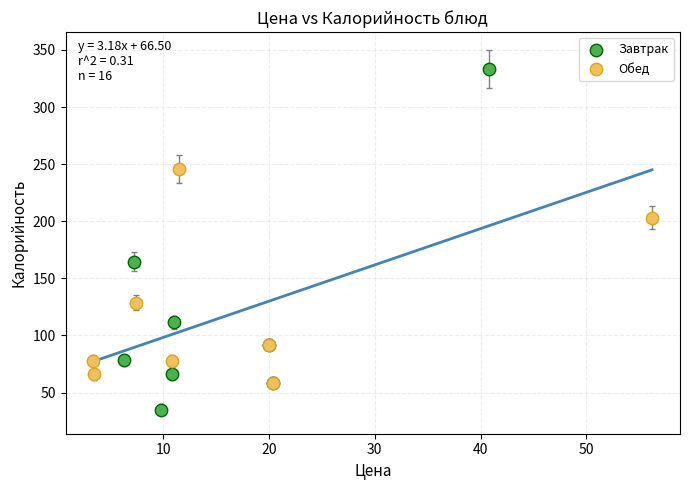

Which series contains the highest Y value?

Завтрак